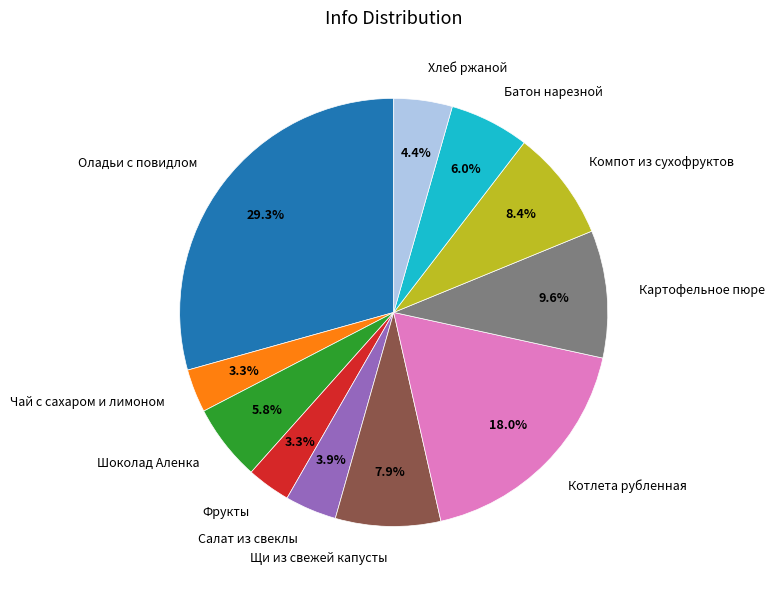

True or false: Салат из свеклы accounts for 4% of the total.

True